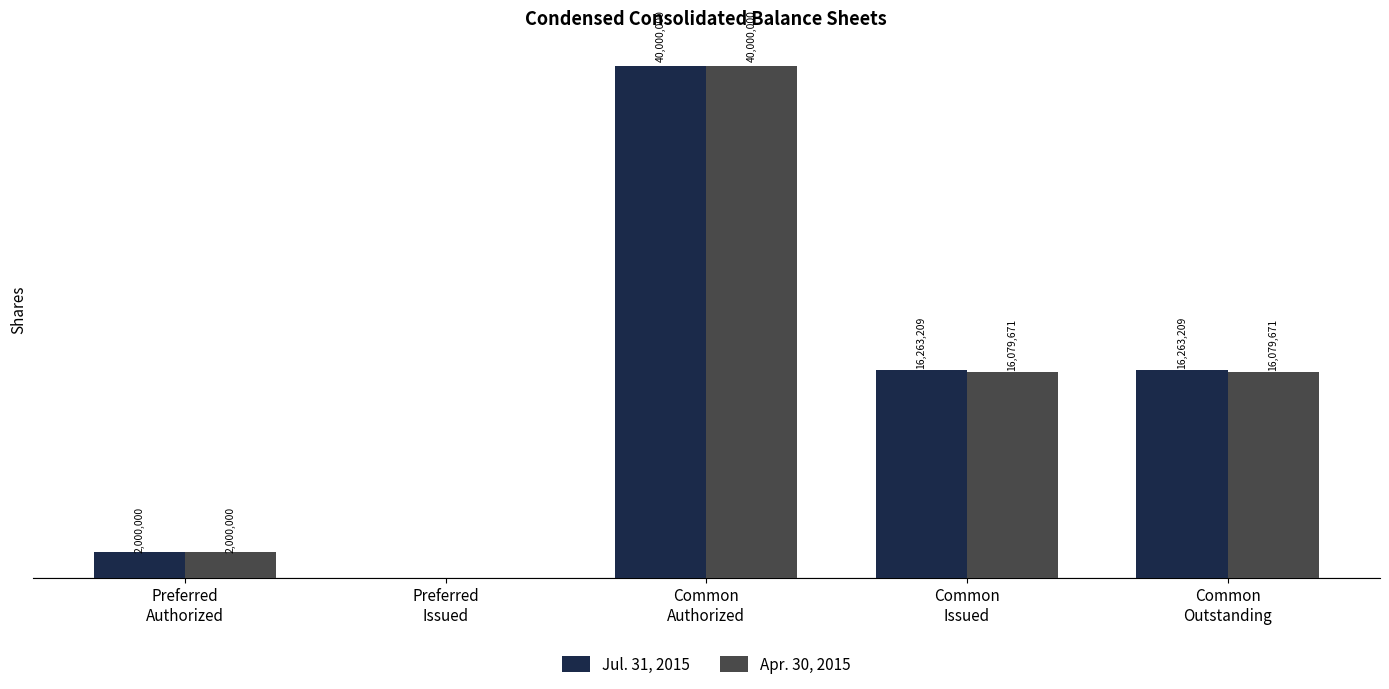

Which series has the largest total across all categories?

Jul. 31, 2015